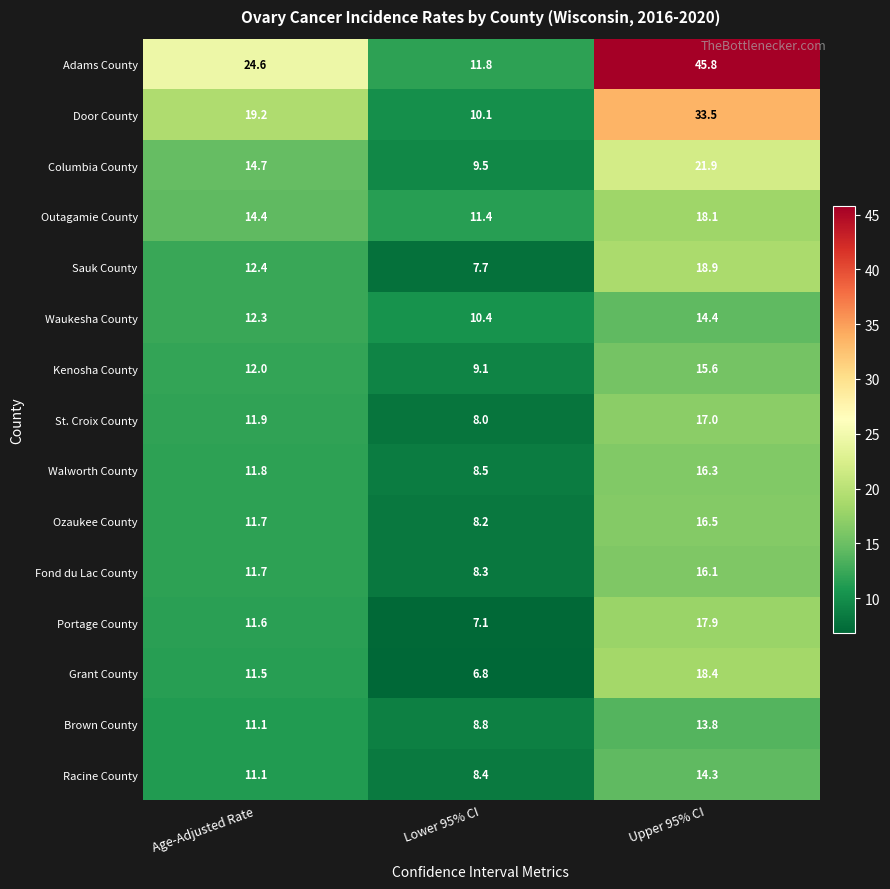

Rank the categories by Columbia County value from highest to lowest.

Upper 95% CI, Age-Adjusted Rate, Lower 95% CI